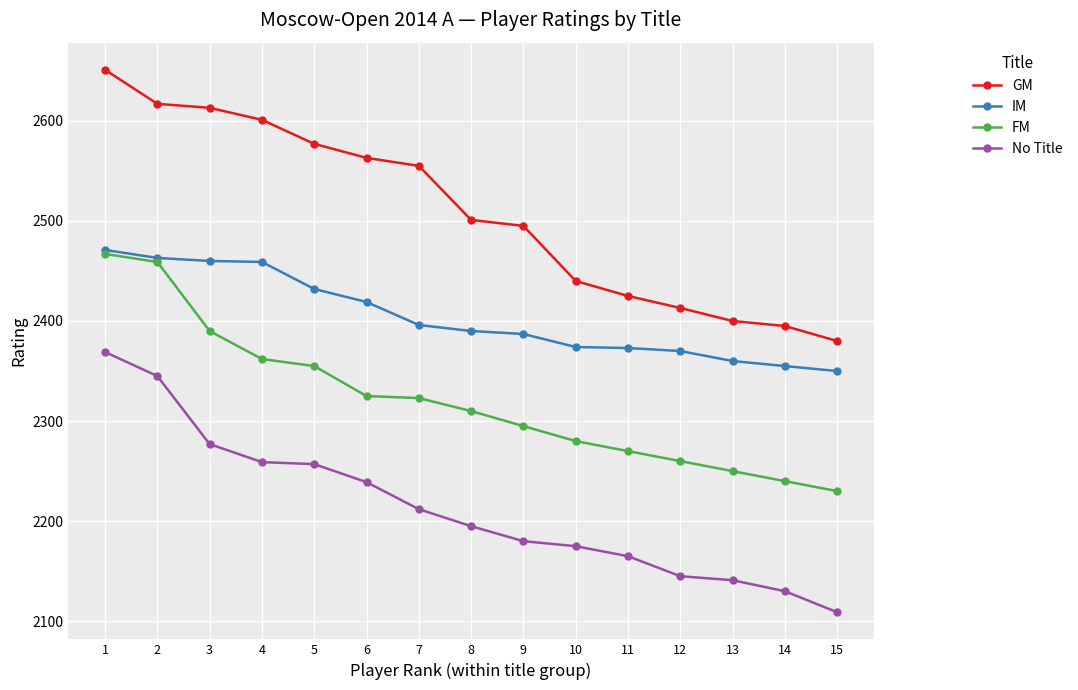

Which series has the largest range (max minus min)?

GM